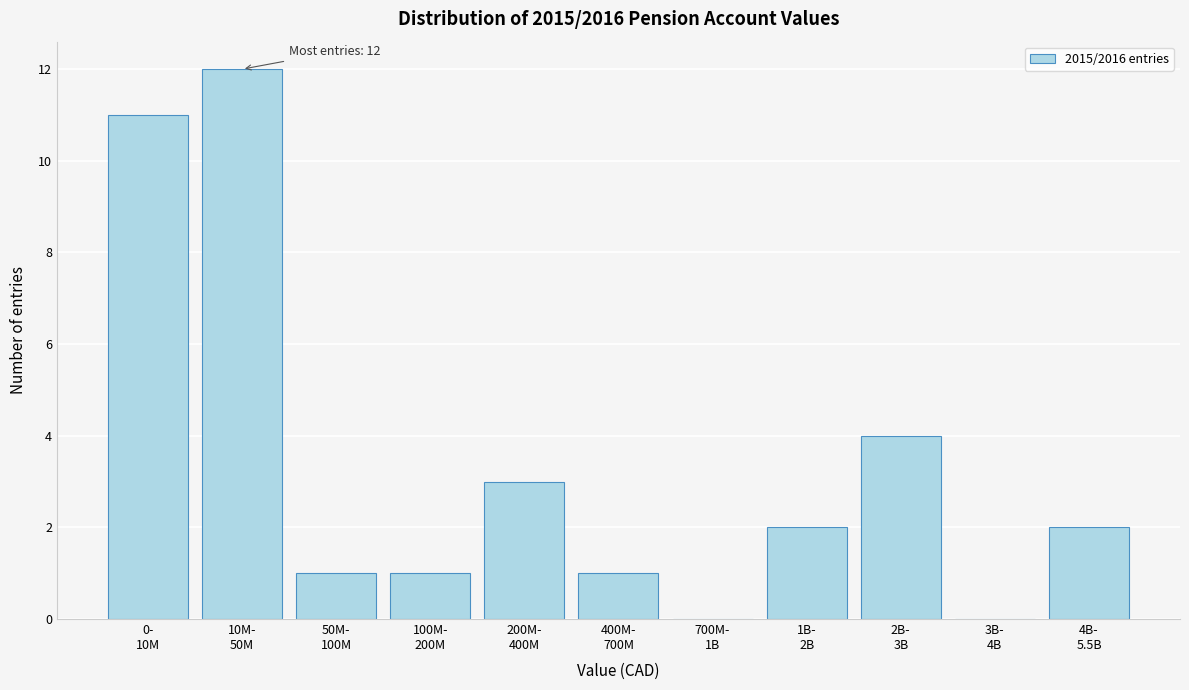

What is the greatest value displayed?

12